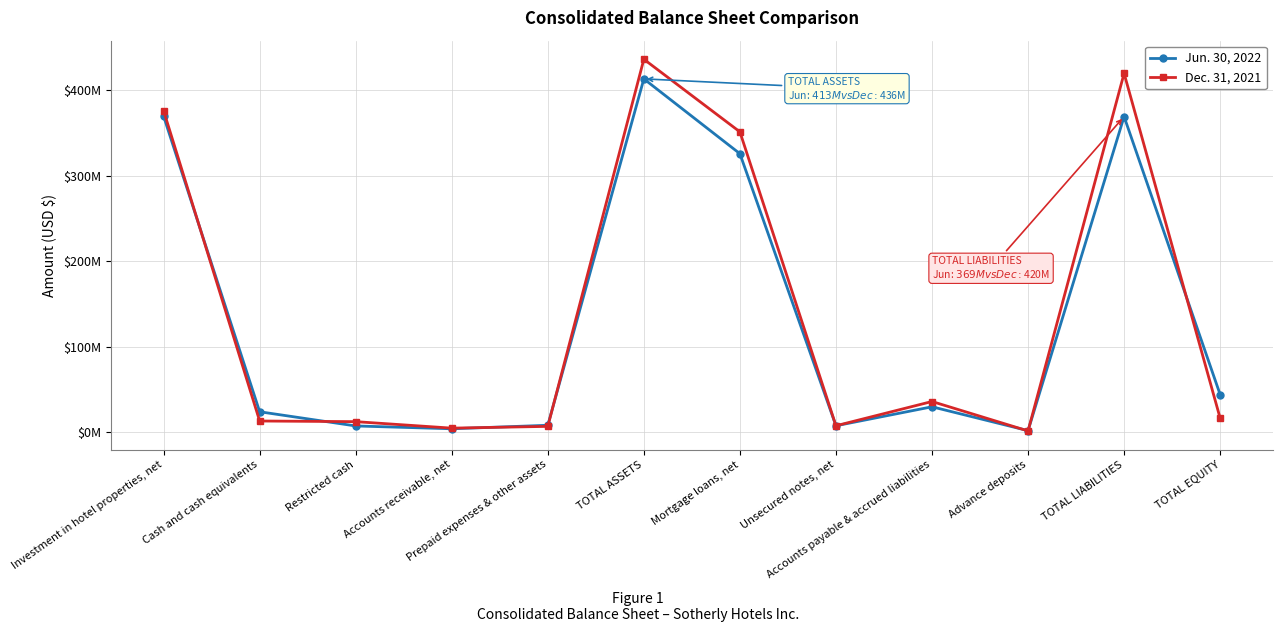

Is this an area chart (filled region under the line)?

No